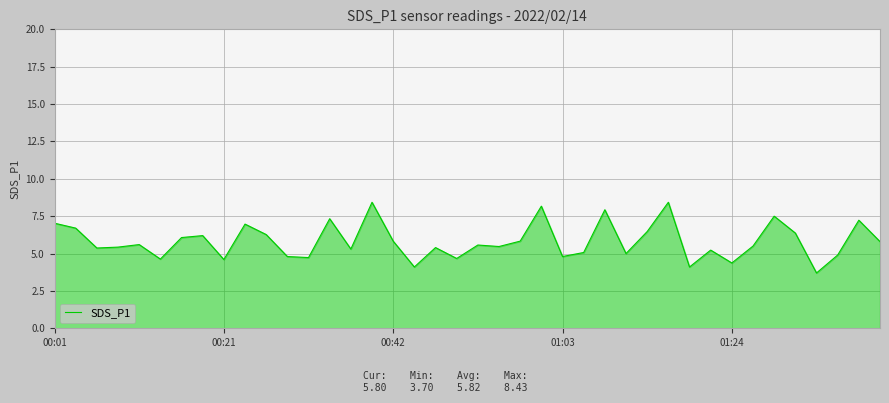

How many lines are shown in the chart?

1